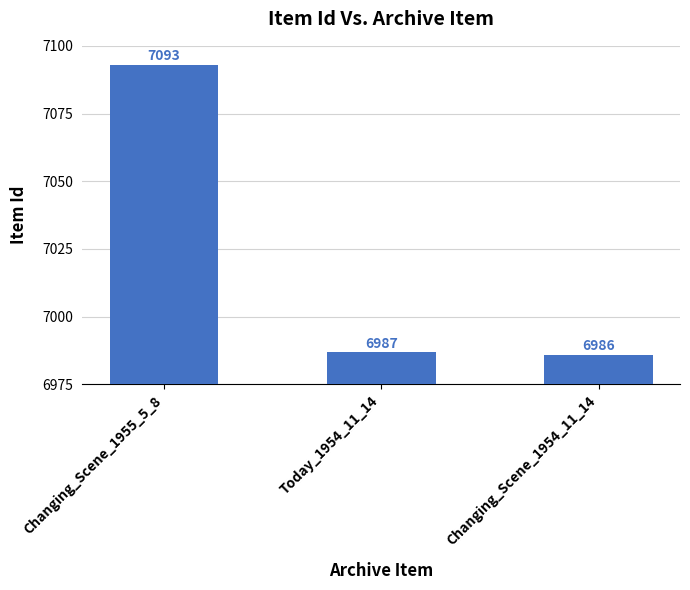

List the labels in order of value, largest first.

Changing_Scene_1955_5_8, Today_1954_11_14, Changing_Scene_1954_11_14